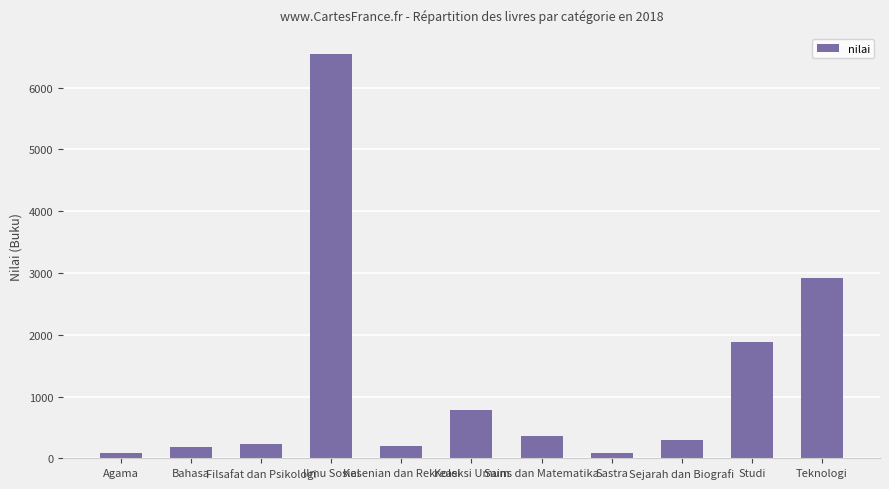

What is the value of the 5th bar from the left?

197